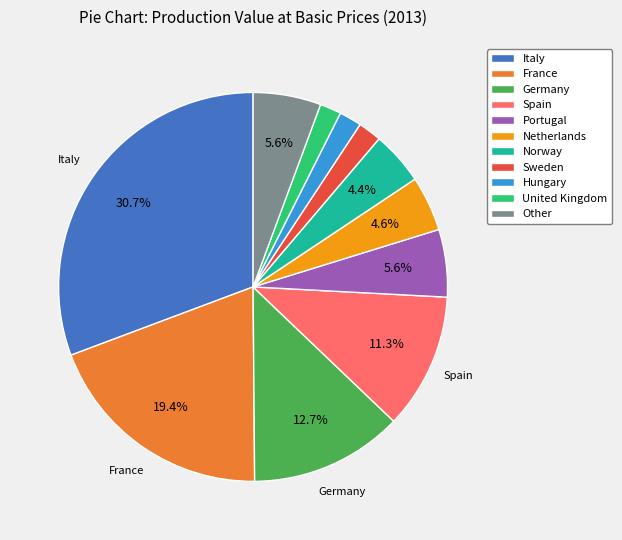

To the nearest percent, what portion does Norway represent?

4%